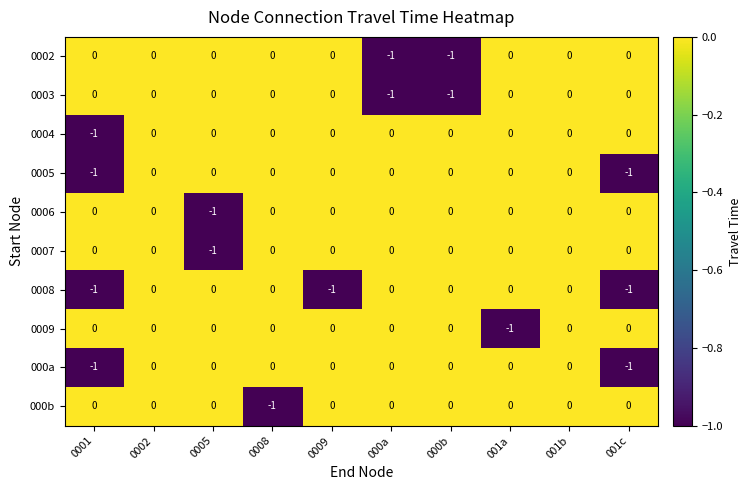

The value of 0008 at 0001 is -2. True or false?

False